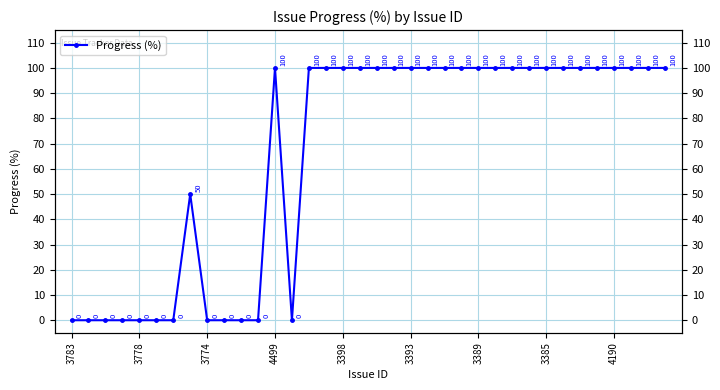

What is the average value?

65